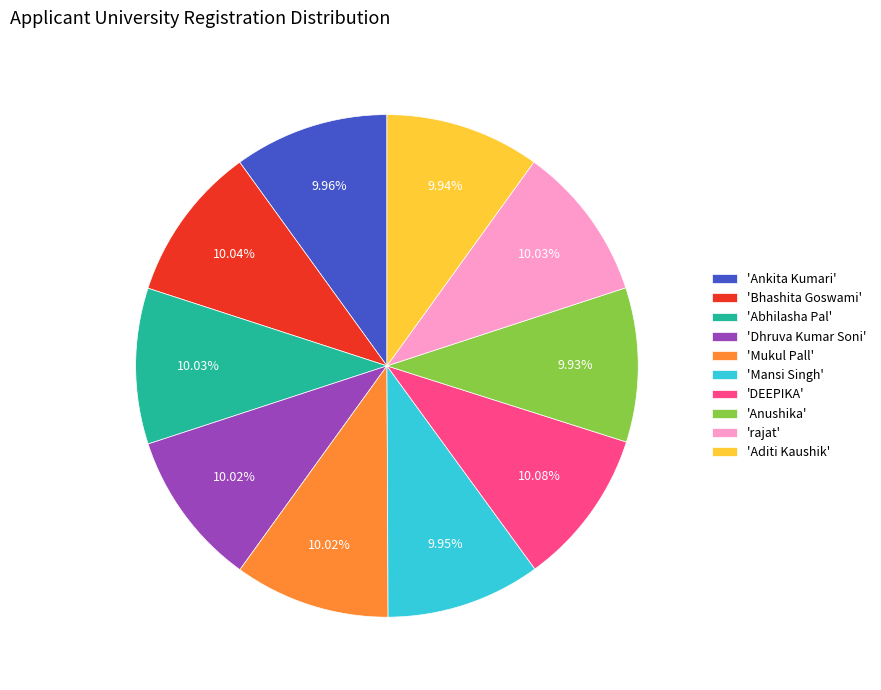

Is the sum of 'Abhilasha Pal' and 'Anushika' greater than half?

No